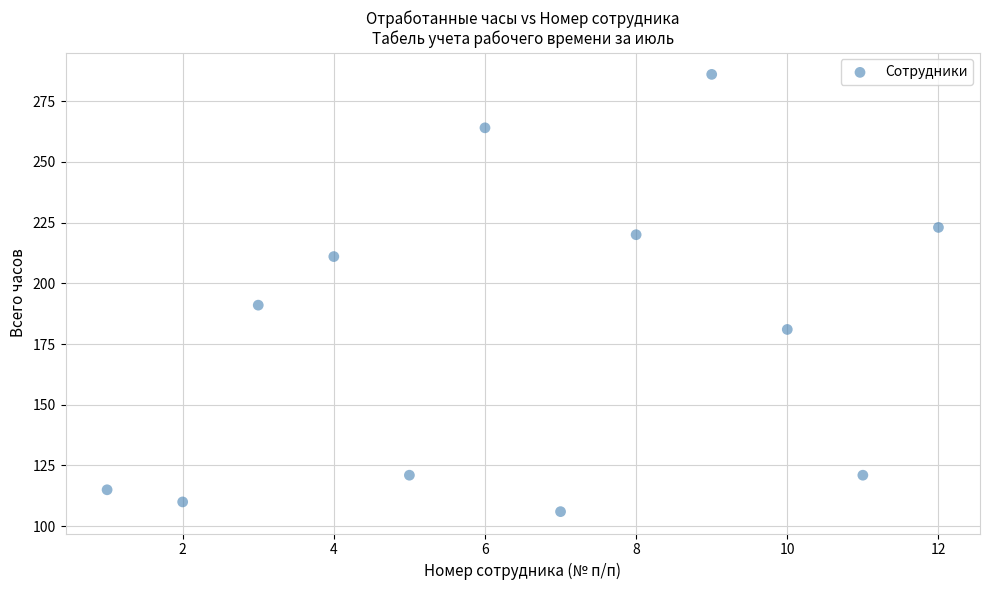

What is the range of X values (max minus min)?

11